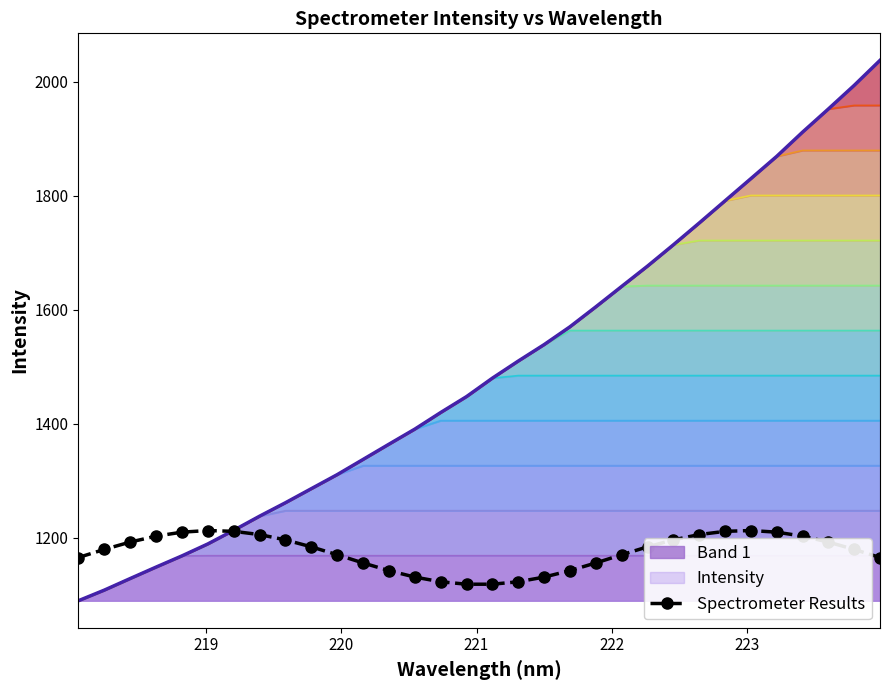

What is the highest value of the Intensity series?

2037.7